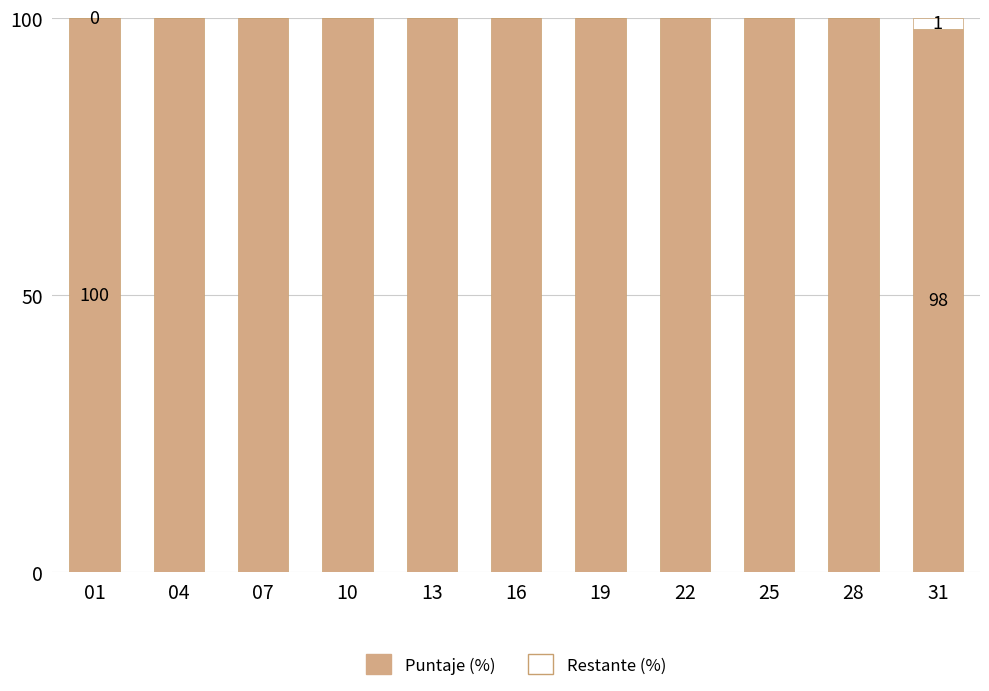

What is the highest value of the Puntaje (%) series?

100.0